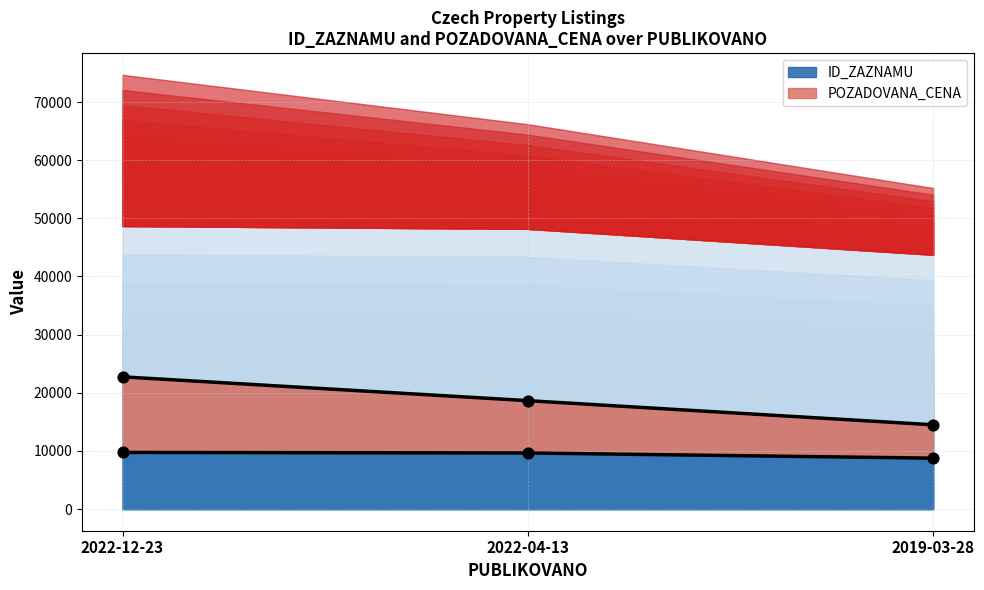

Is the value of ID_ZAZNAMU at 2019-03-28 greater than the value of POZADOVANA_CENA at 2022-12-23?

No